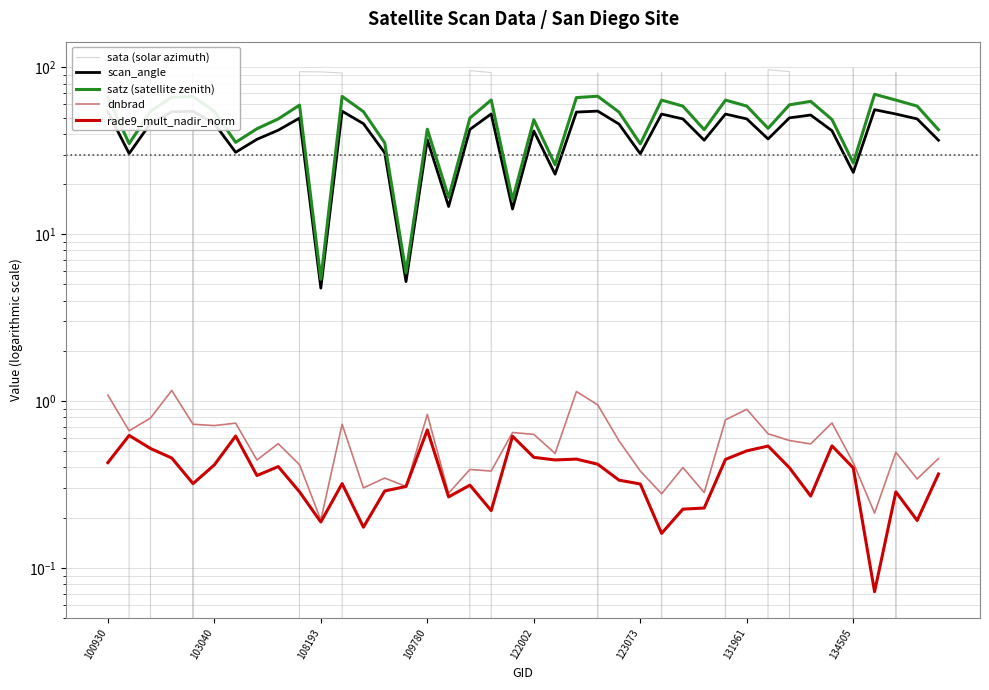

Which has a higher value, 122002 or 27?

122002